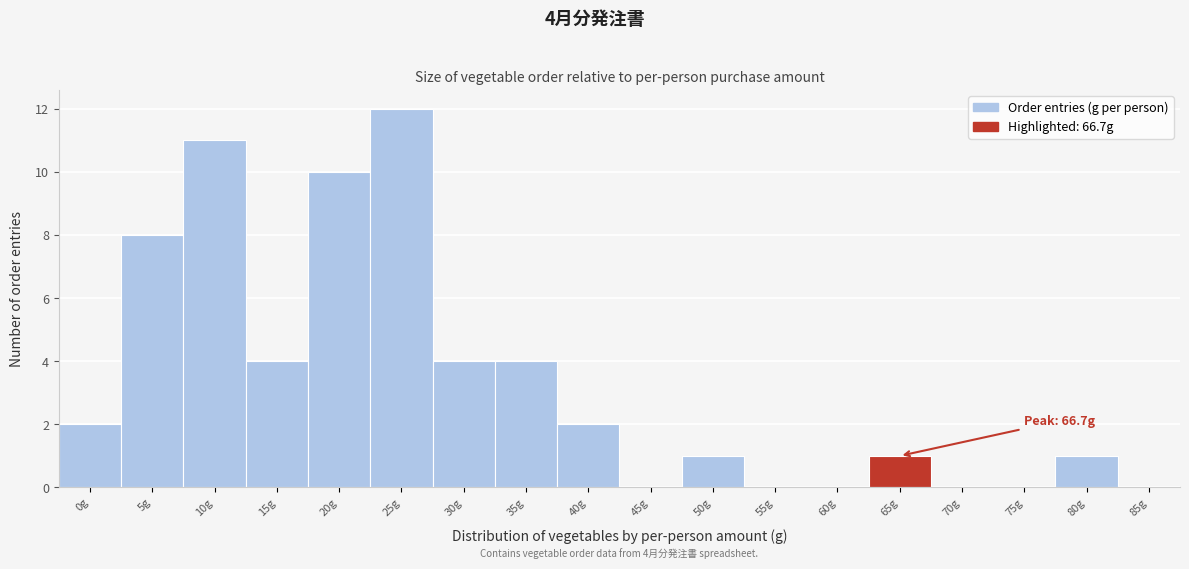

Reading left to right, what are all the values shown in this chart?

0g=2	5g=8	10g=11	15g=4	20g=10	25g=12	30g=4	35g=4	40g=2	45g=0	50g=1	55g=0	60g=0	65g=1	70g=0	75g=0	80g=1	85g=0